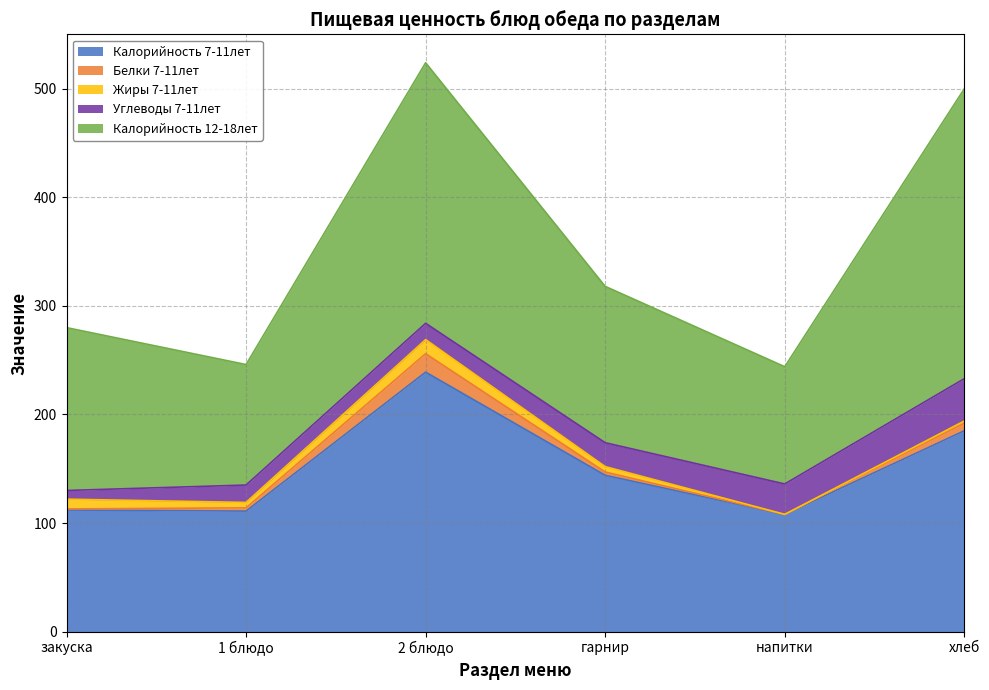

True or false: Калорийность 7-11лет has a value of 127 at 2 блюдо.

False